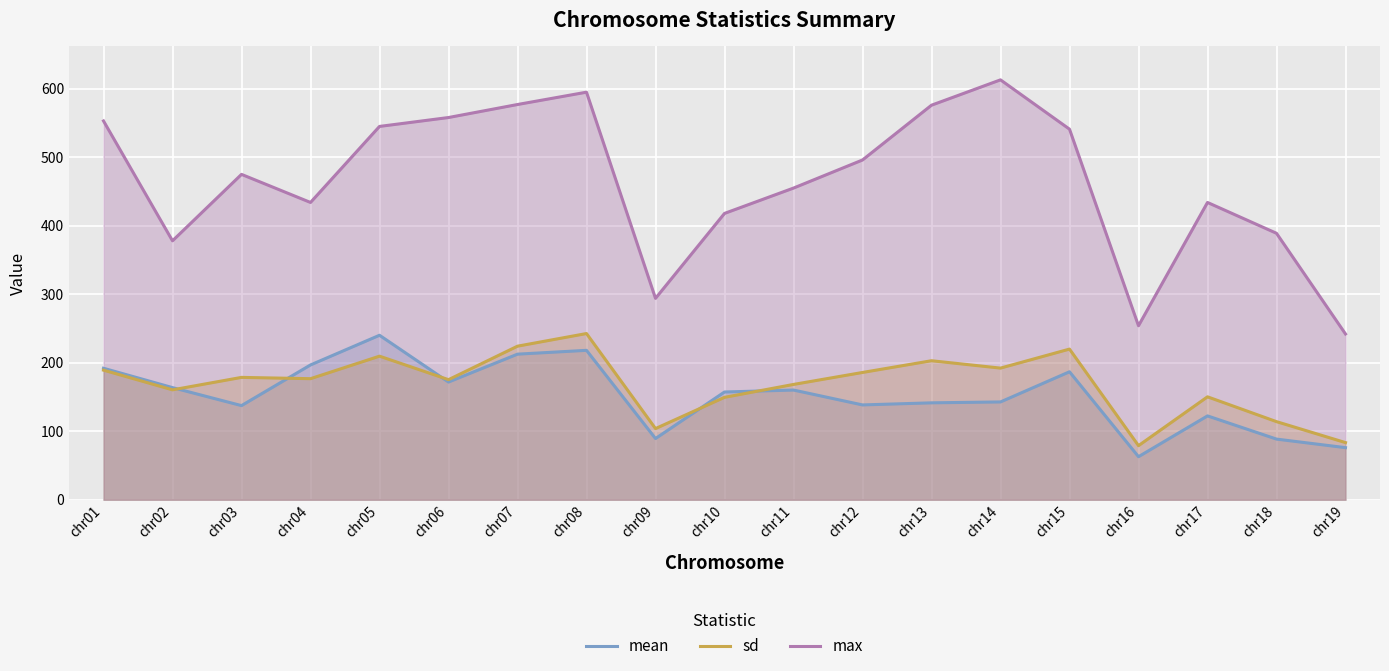

Between chr19 and chr10, which is larger?

chr10